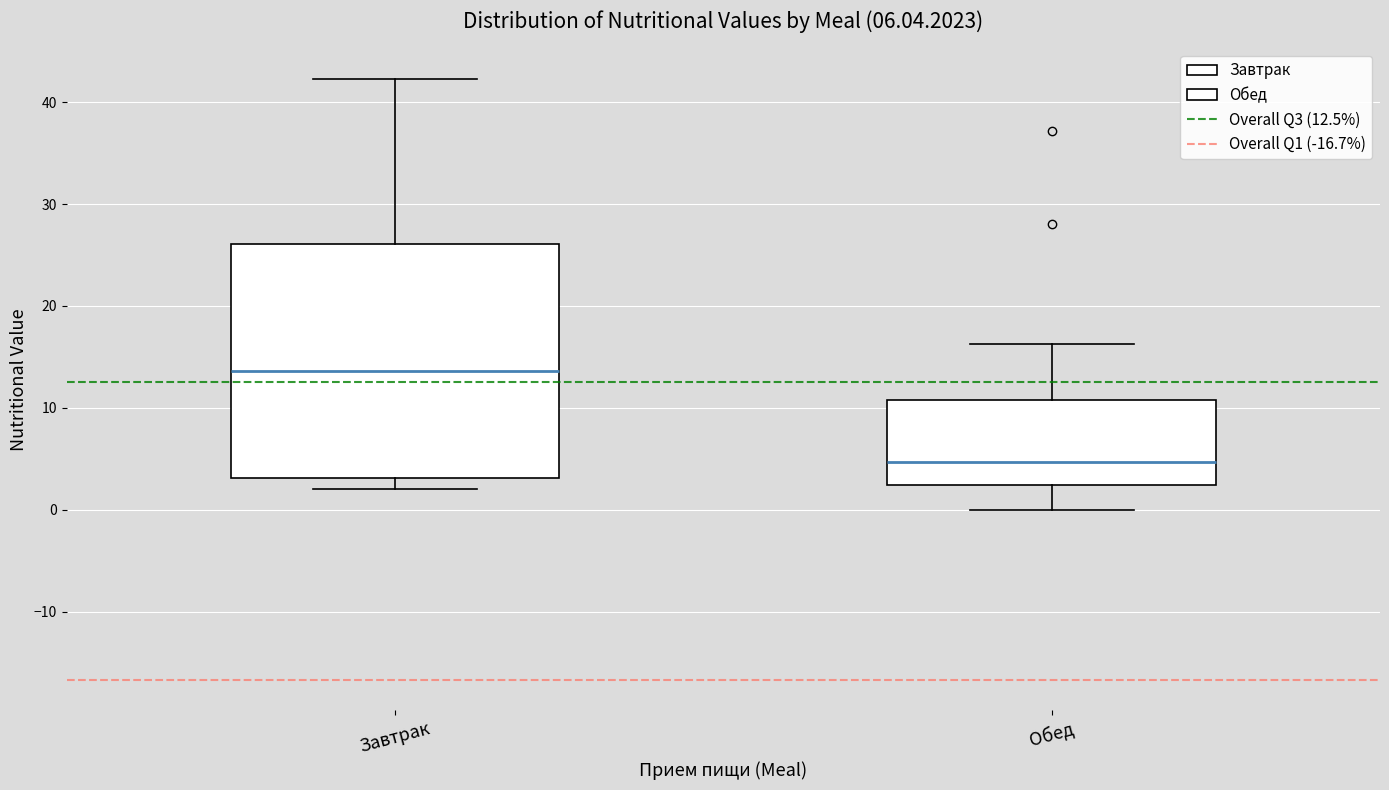

Which box has the highest median line?

Завтрак